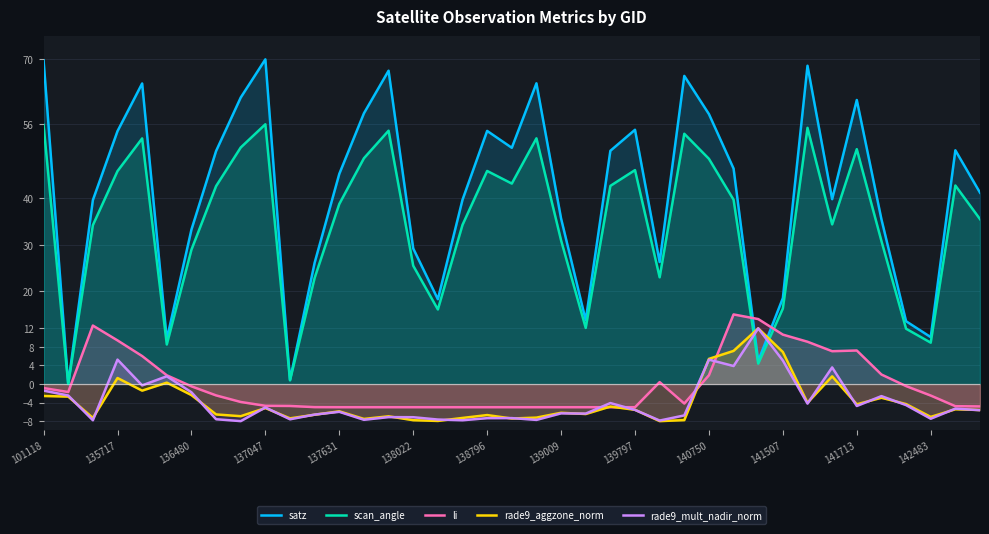

Which series has the largest total across all categories?

satz